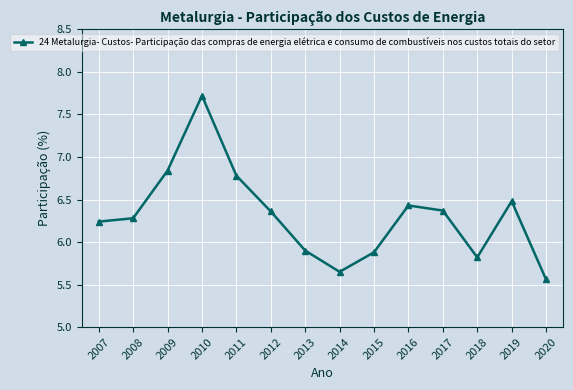

True or false: the data shows 8.4 at 2020.

False